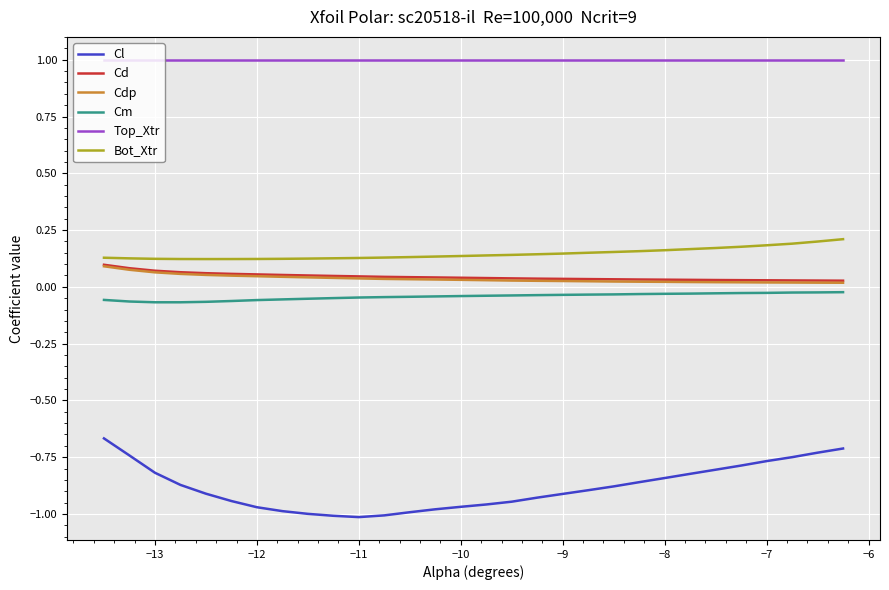

True or false: Cm and Top_Xtr cross at least once.

False